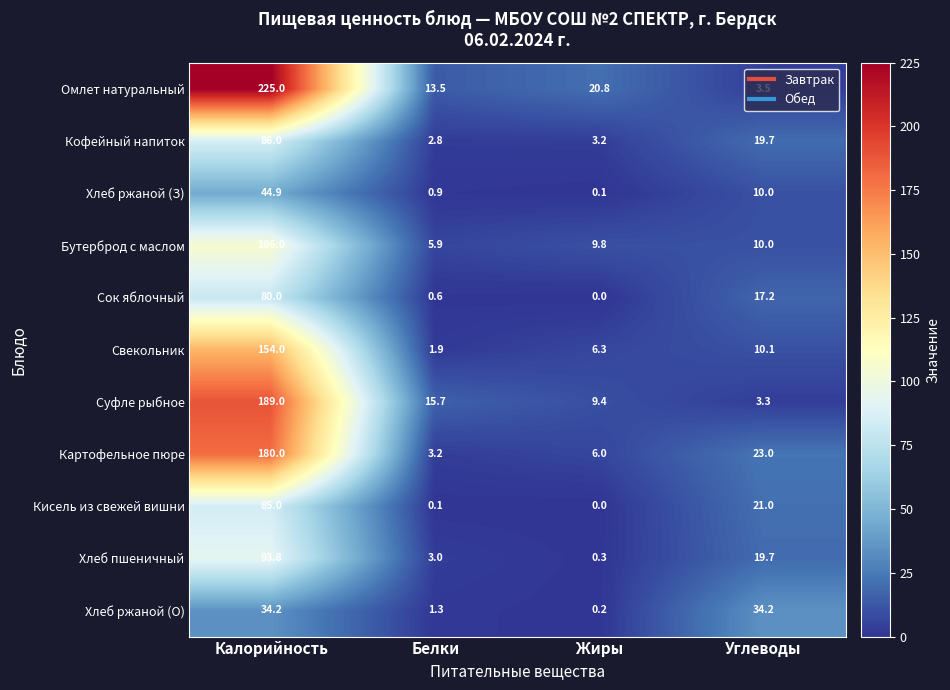

What is the approximate value of Кофейный напиток at Углеводы?

19.7